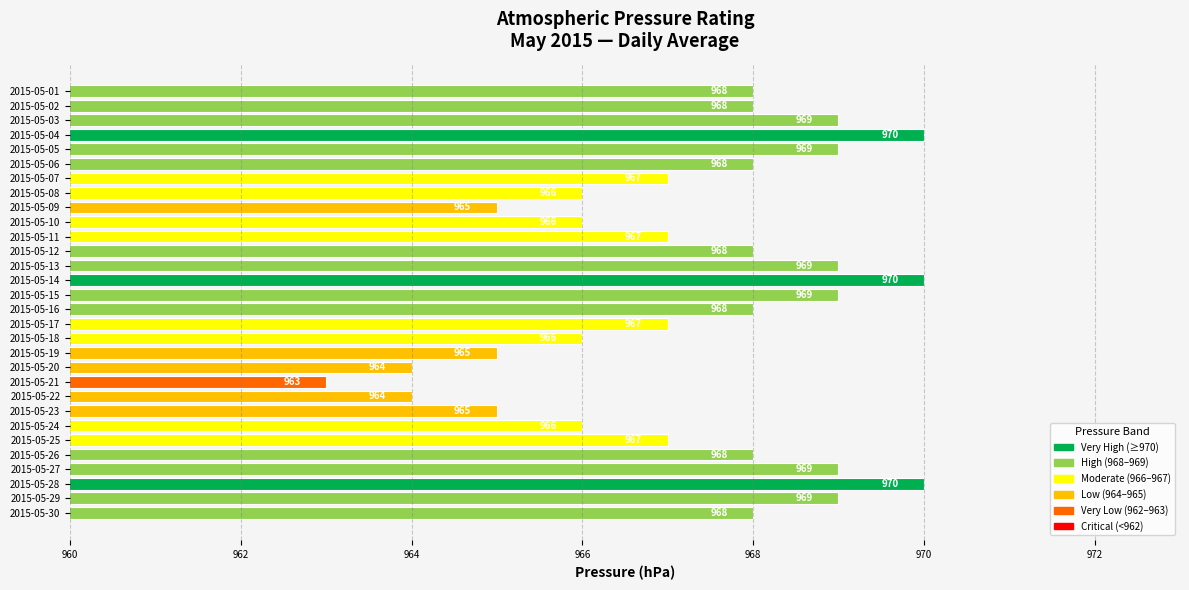

How many values are between 966 and 969?

21